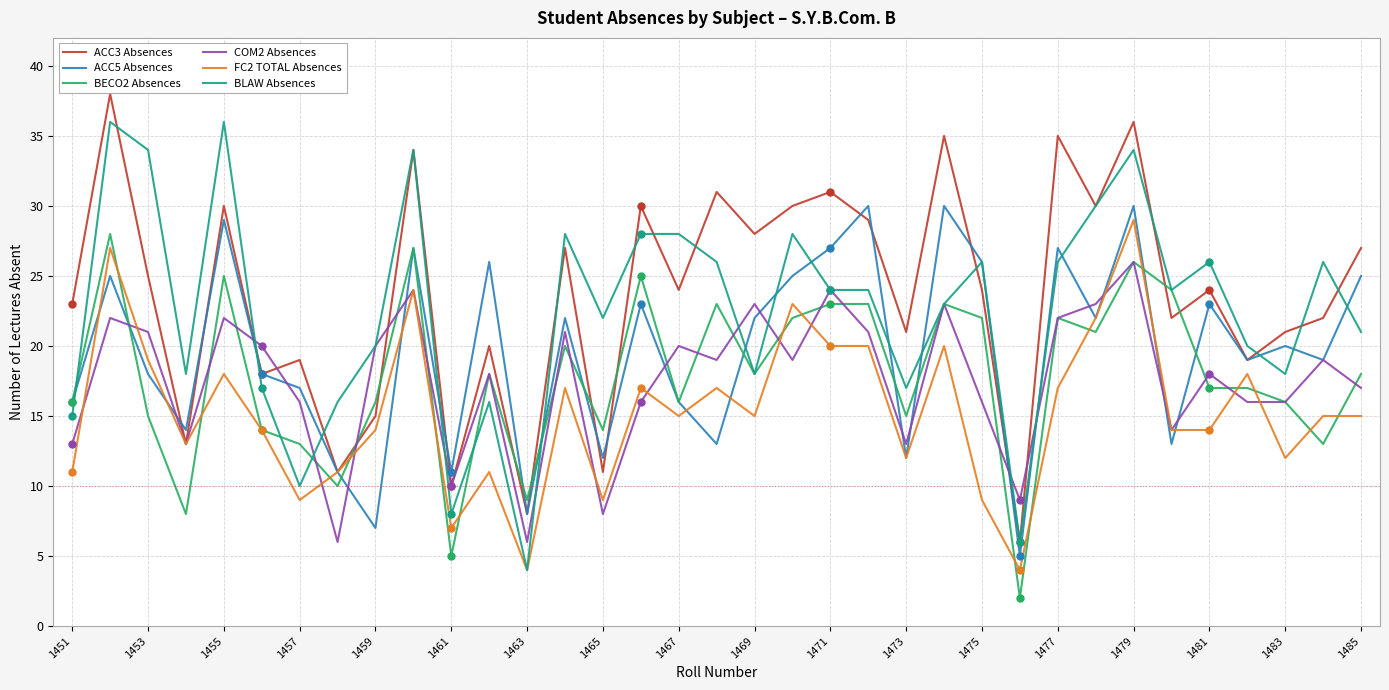

True or false: ACC5 Absences has more than 2 points higher than both neighbors.

True